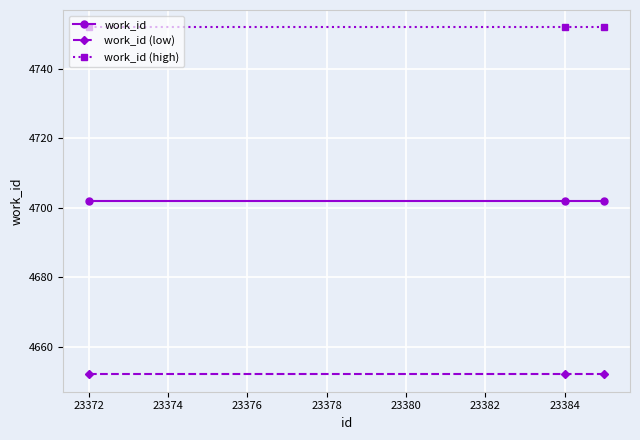

At how many categories does at least one series exceed 4663?

3